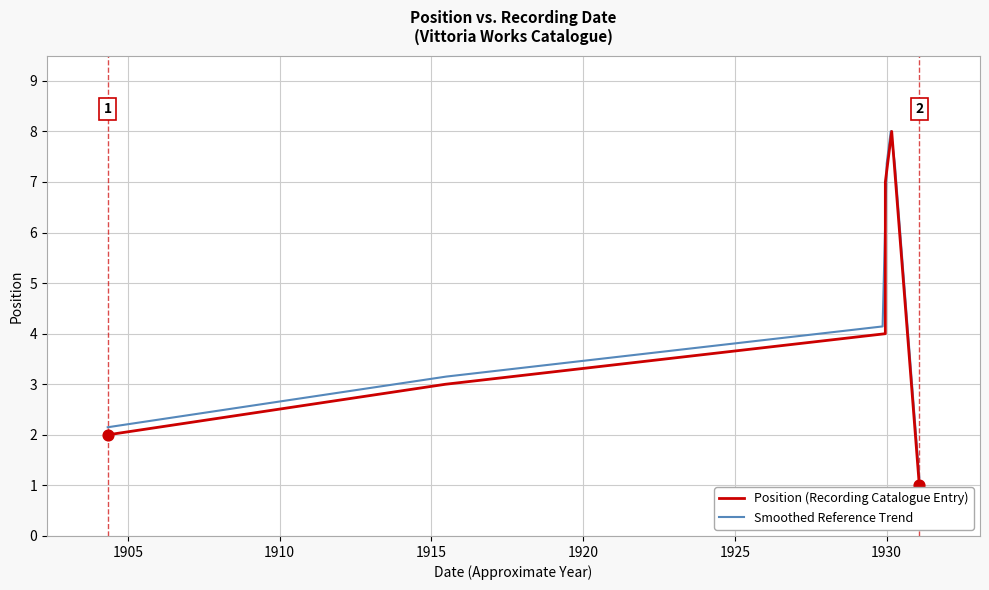

Between 13-6-15 and 5-12-29, which is larger?

5-12-29